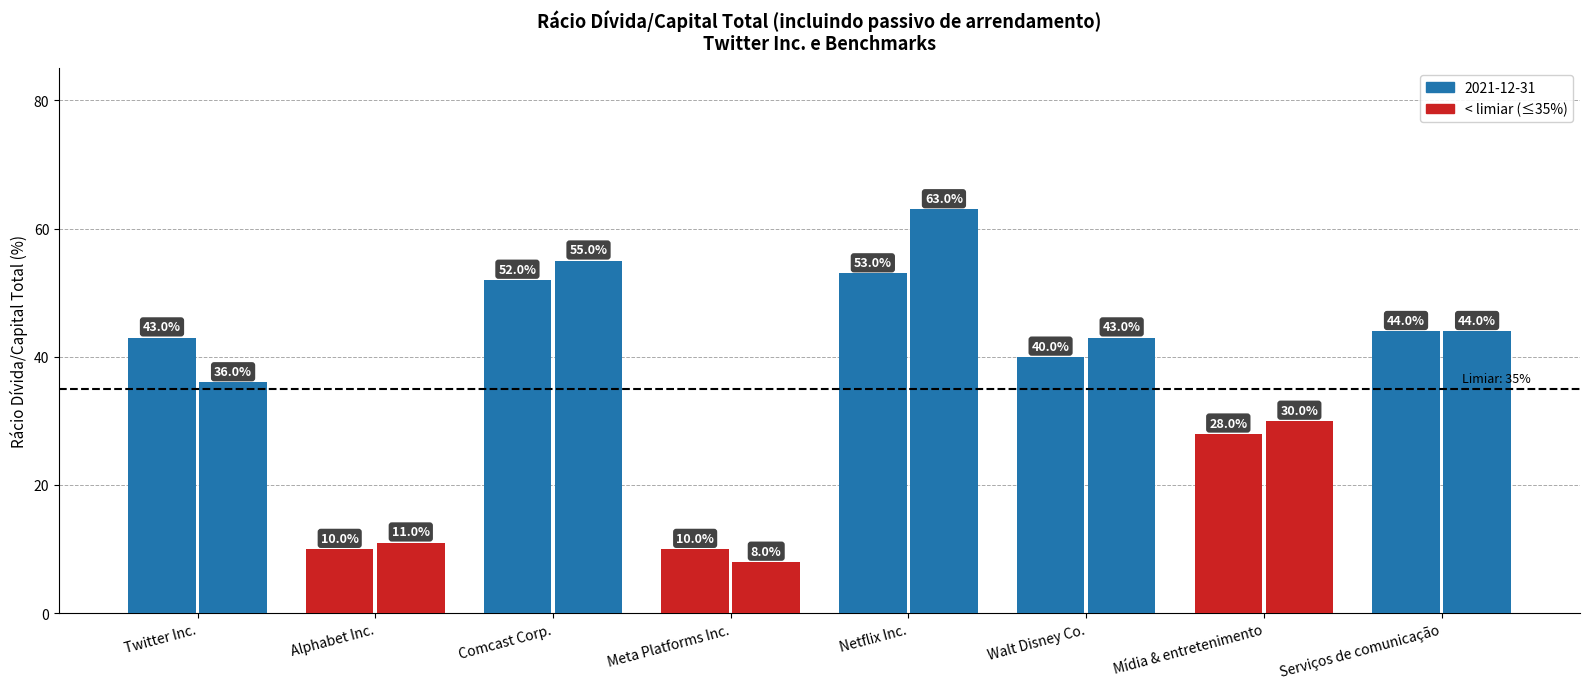

Is it true that 2021-12-31 equals 53.0 at Netflix Inc.?

True